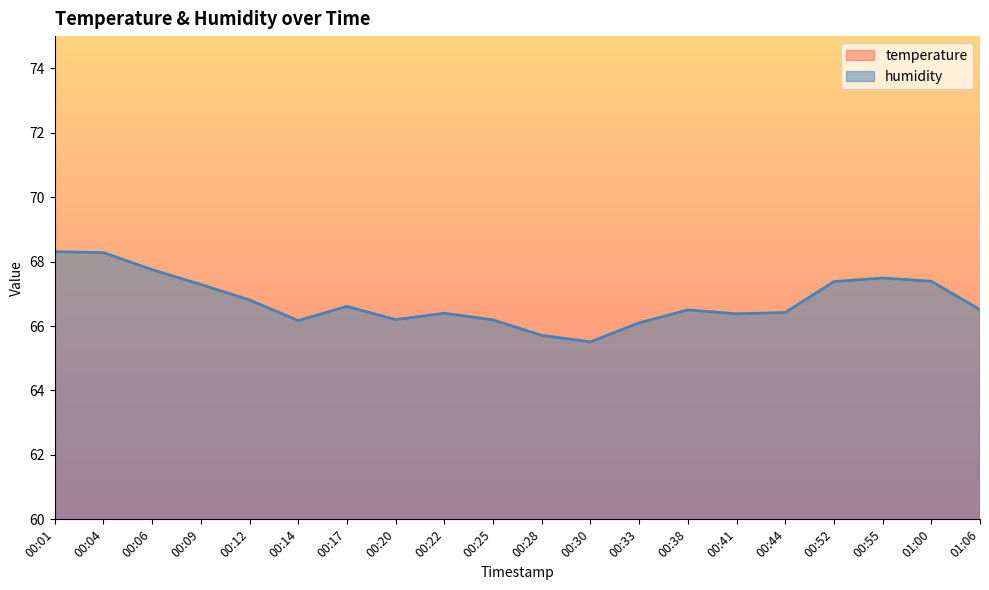

True or false: humidity and temperature intersect in this chart.

False